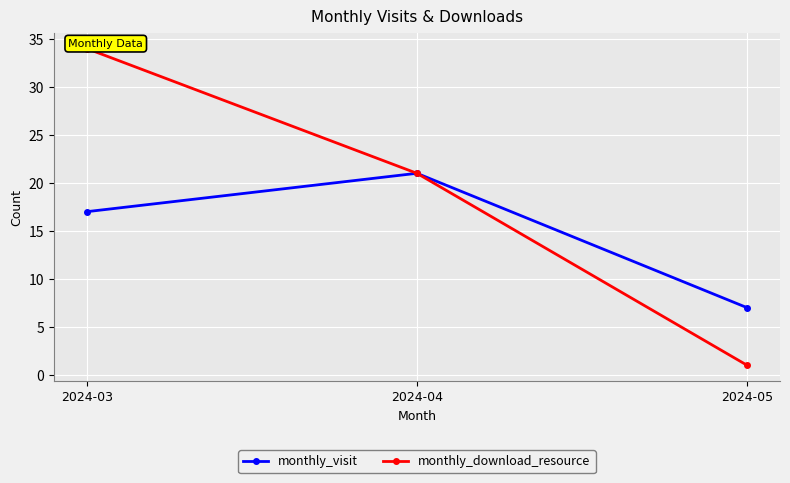

What is the value of the monthly_visit point at the 2nd from the left?

21